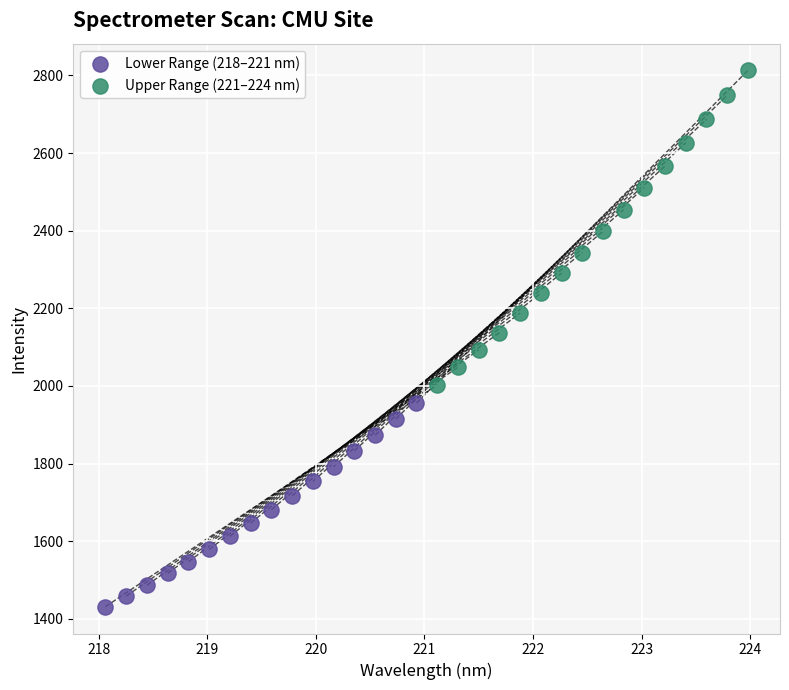

Which series has the largest Y range (max minus min)?

Upper Range (221–224 nm)